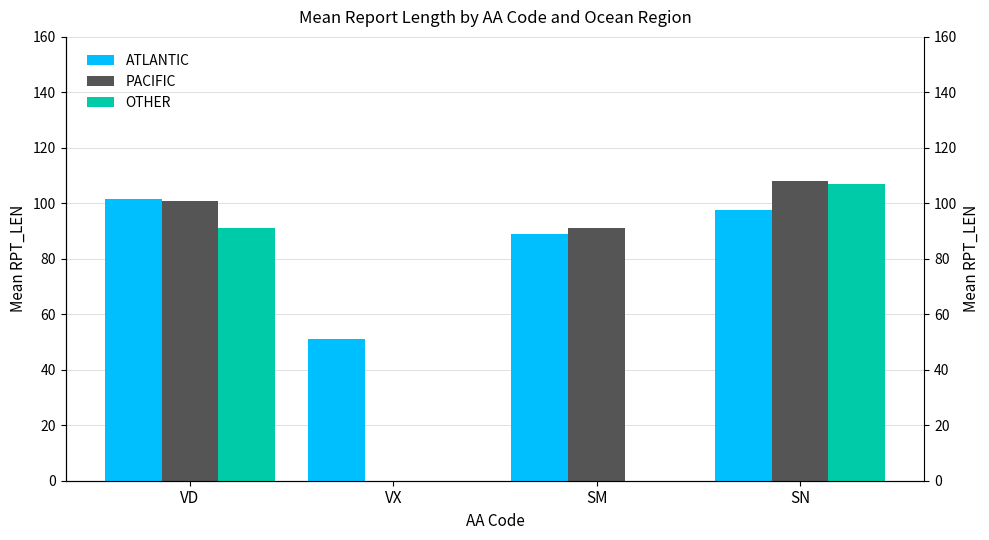

What are all the series names shown in the legend?

ATLANTIC, PACIFIC, OTHER